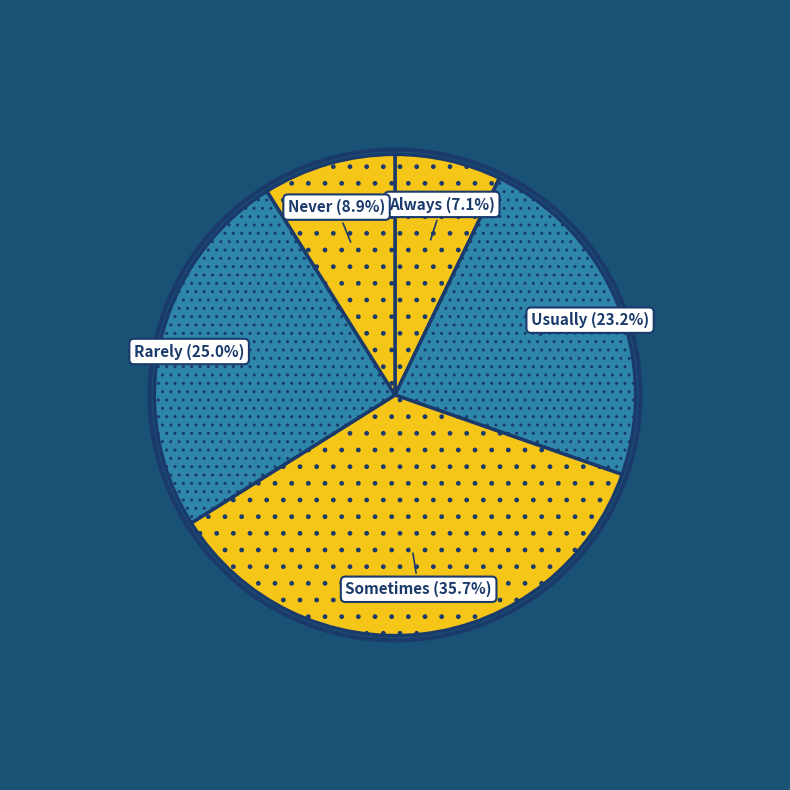

Which category has the smallest portion of the pie?

Always